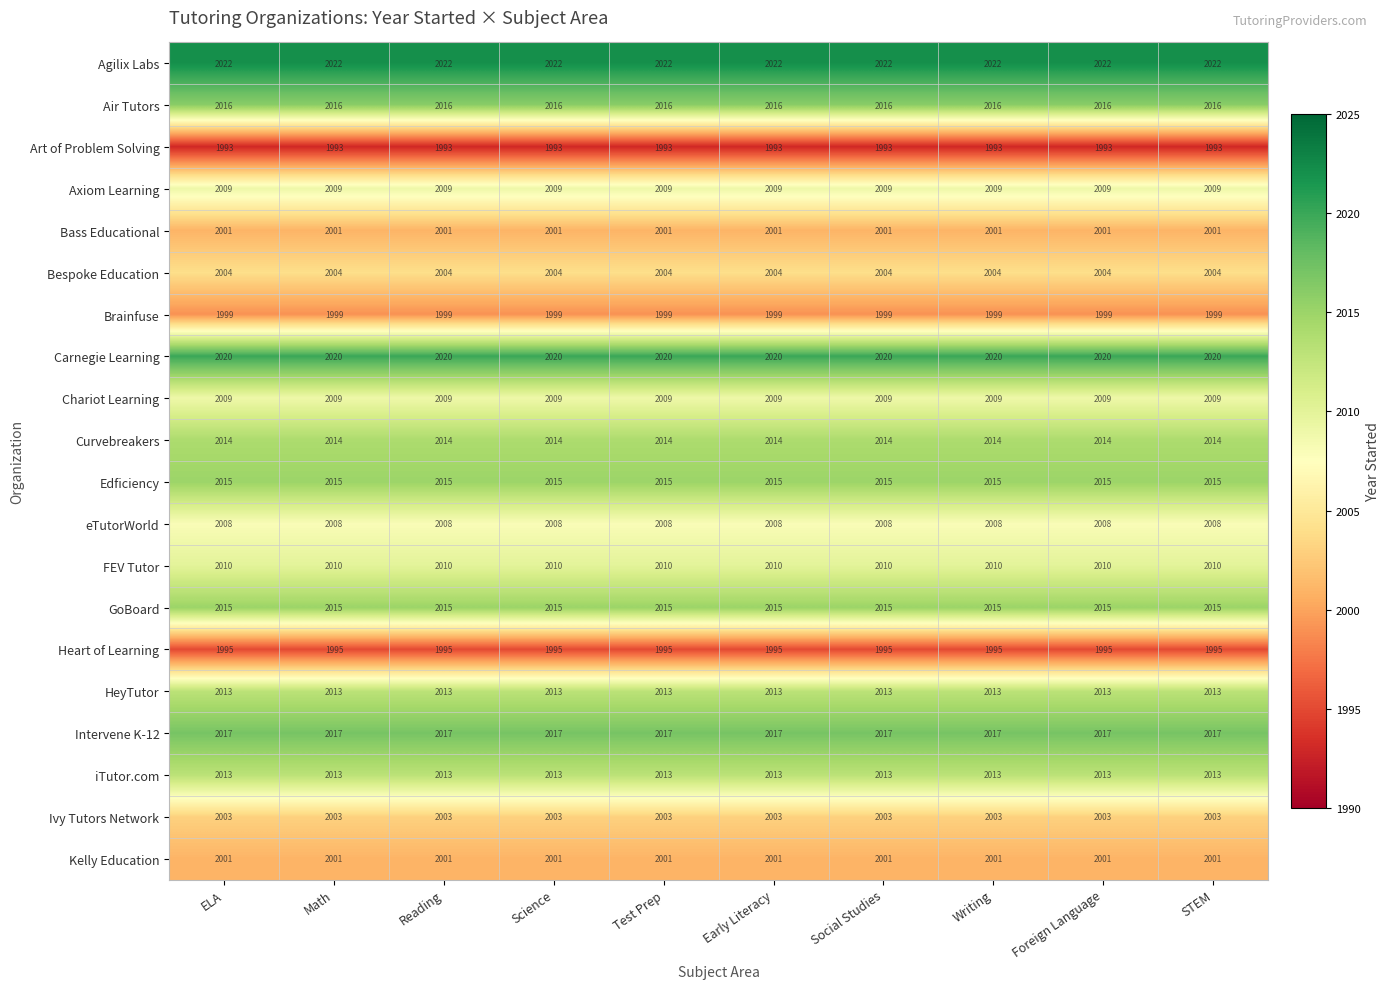

True or false: Curvebreakers has a value of 1275 at Social Studies.

False